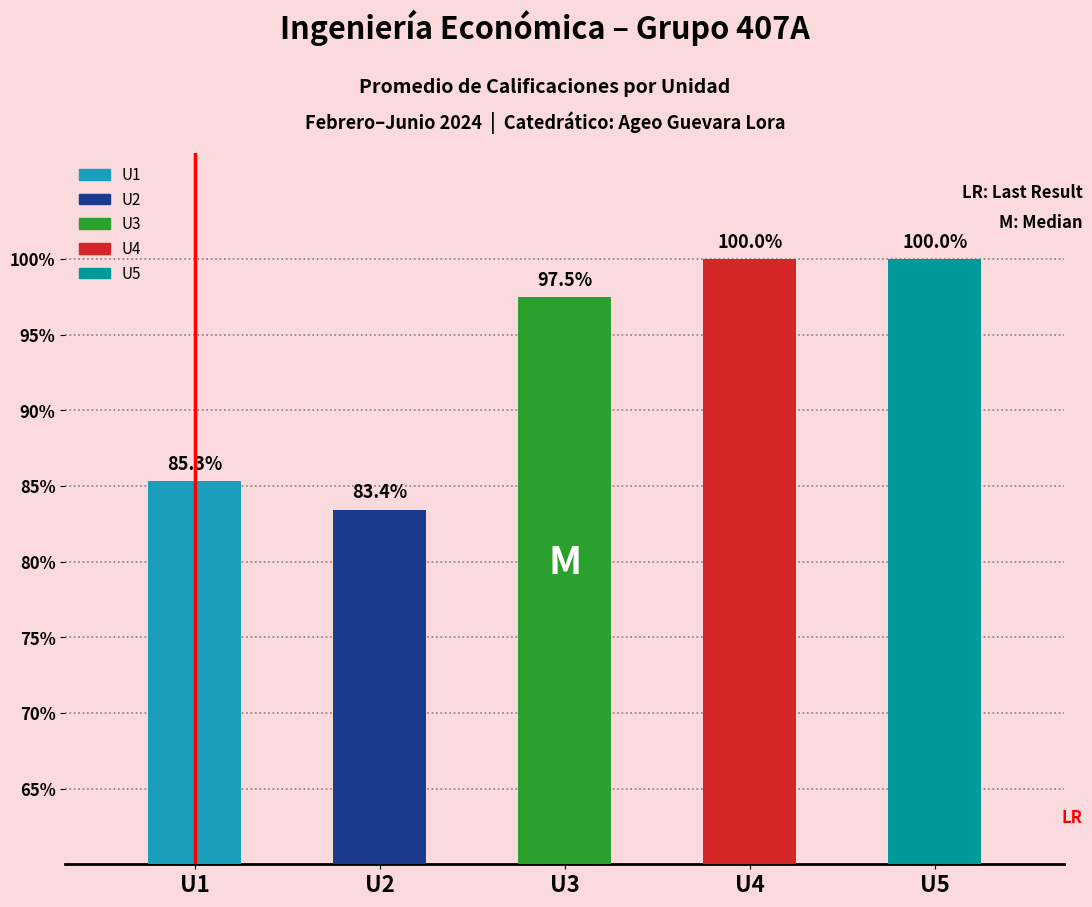

Is the value of U3 at 9 greater than the value of U5 at 11?

No